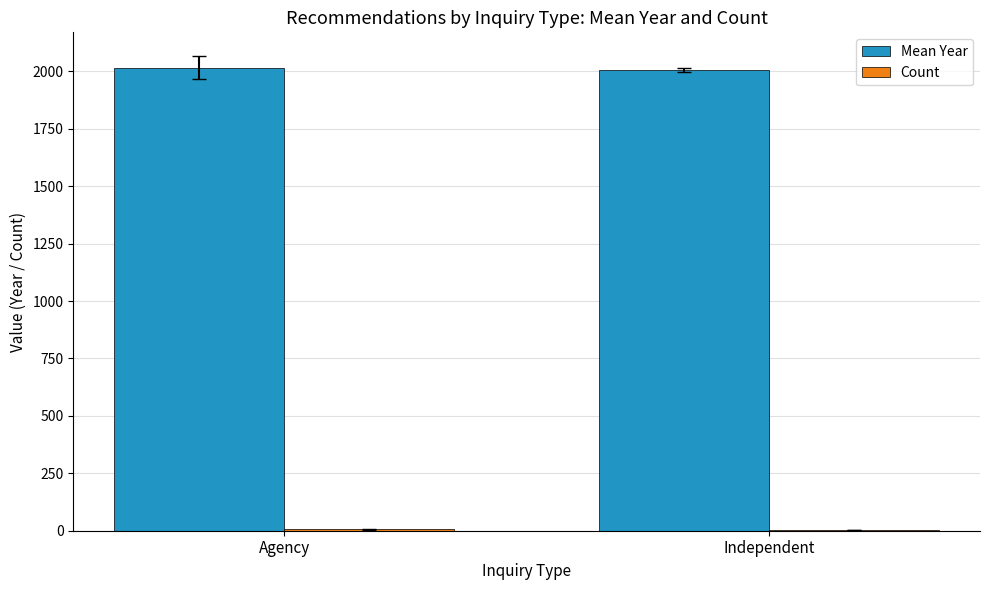

Which series has the largest total across all categories?

Mean Year